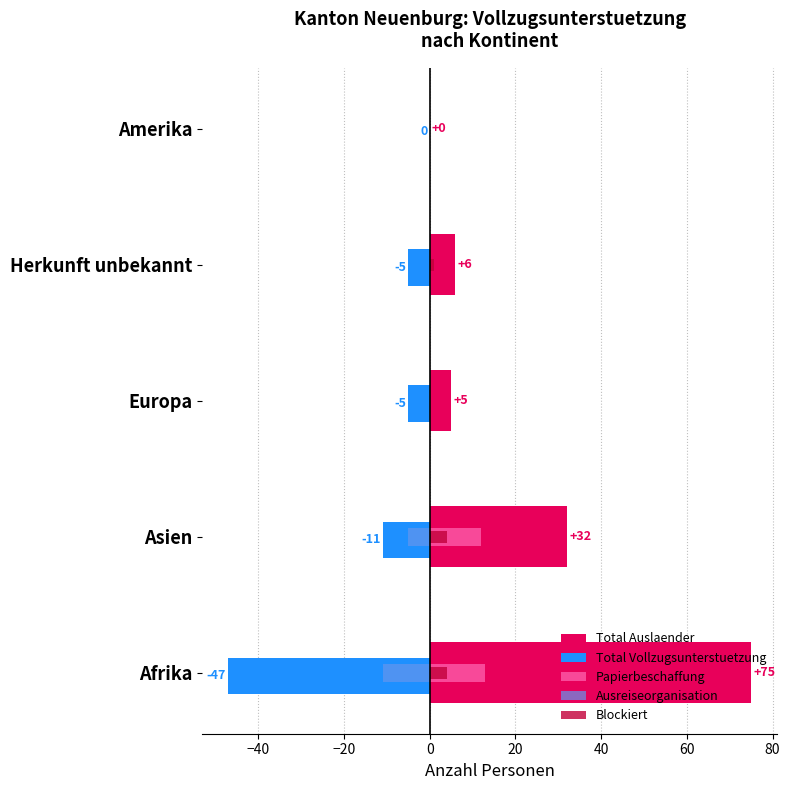

Which series has the widest spread of values?

Total Auslaender